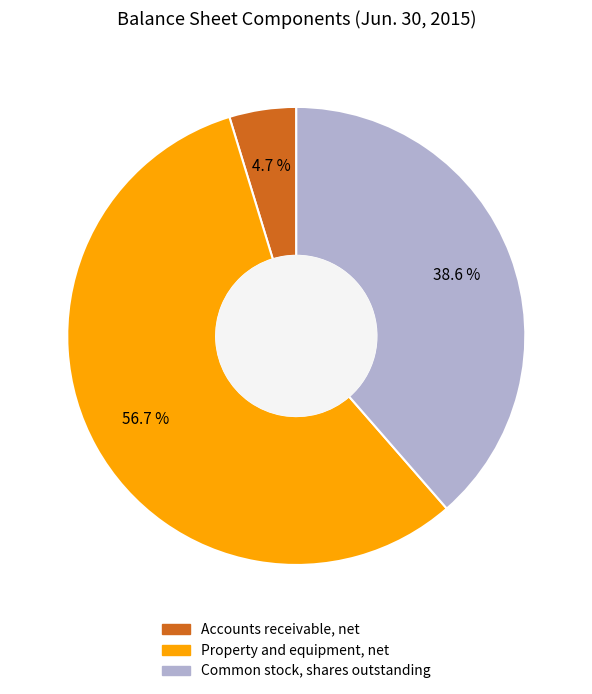

Is the sum of Common stock, shares outstanding and Accounts receivable, net greater than half?

No